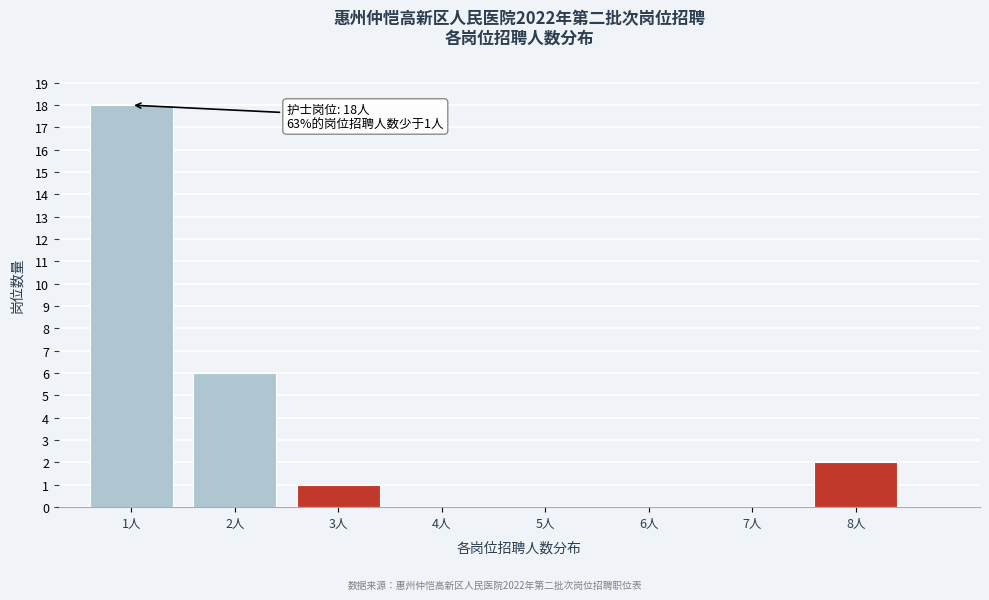

Reading left to right, extract all data points from this chart.

1人=18	2人=6	3人=1	4人=0	5人=0	6人=0	7人=0	8人=2